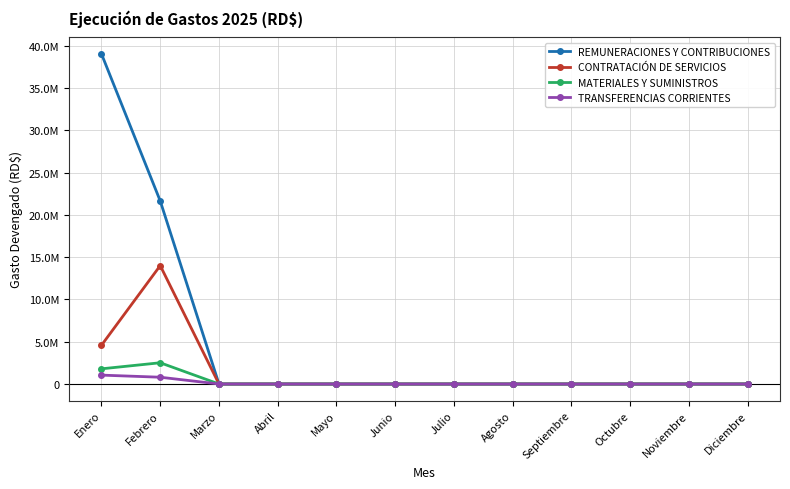

Where is CONTRATACIÓN DE SERVICIOS nearest to the value 7001213?

Enero